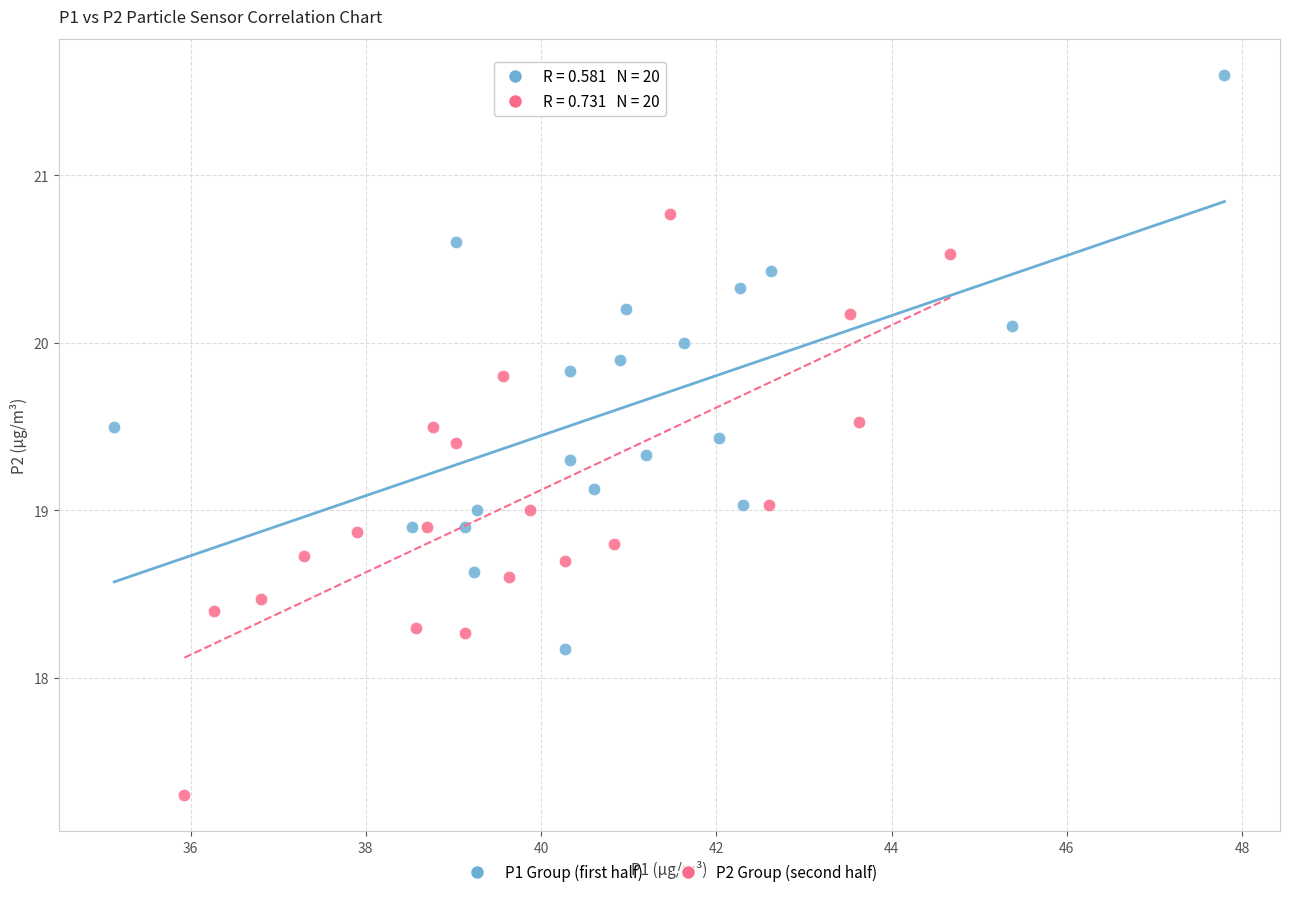

Which series reaches the minimum Y coordinate?

P2 Group (second half)